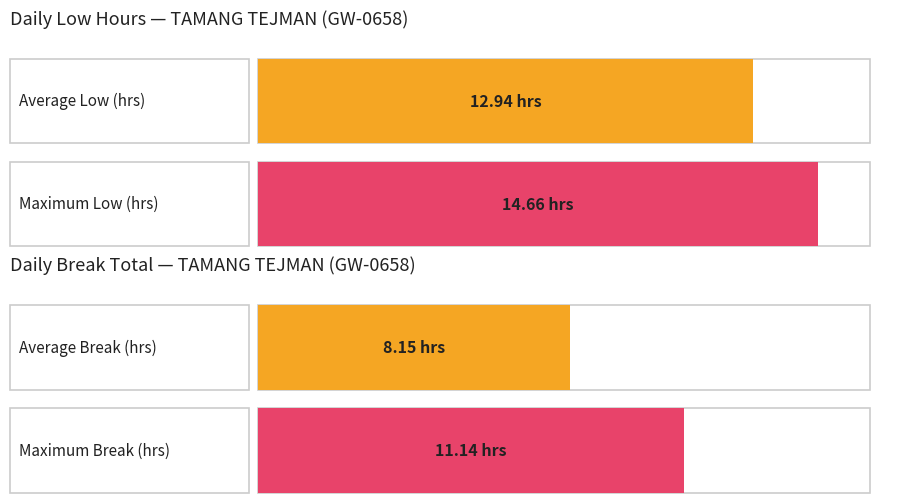

List the series in order of their peak value, highest first.

Low (hours), Break Total